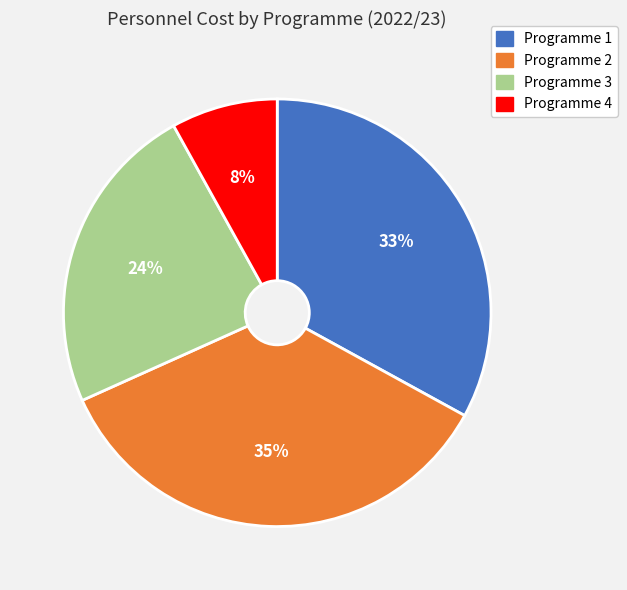

Does any single category account for the majority?

No